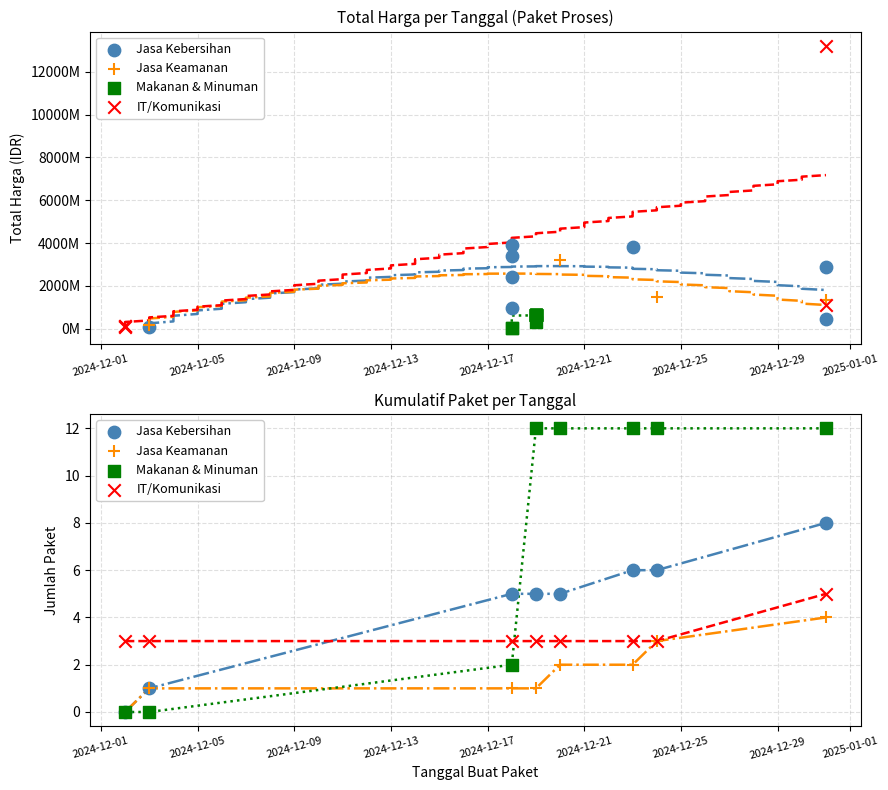

Which series has the largest Y range (max minus min)?

Makanan & Minuman